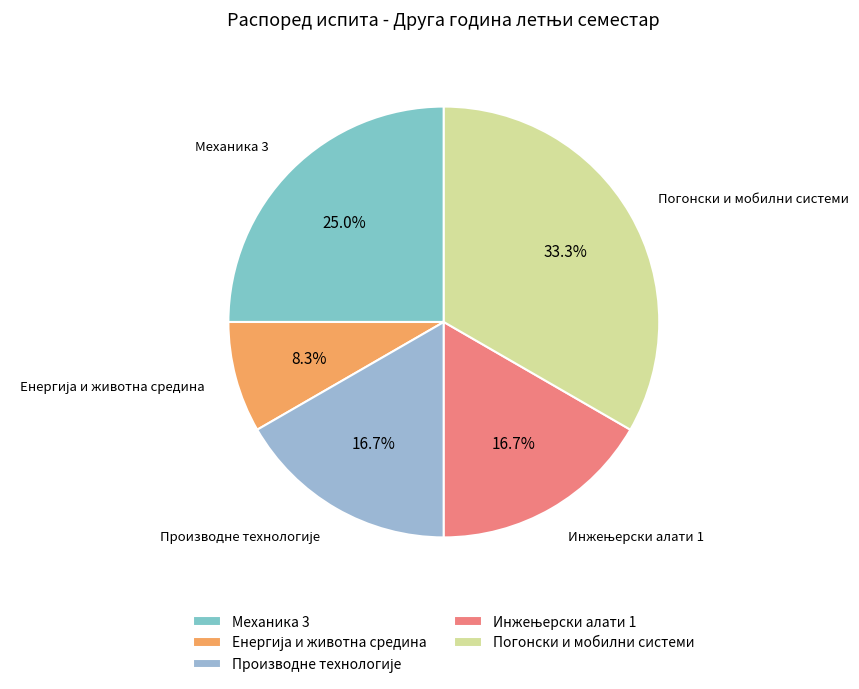

What percentage is NOT represented by Механика 3?

75.0%